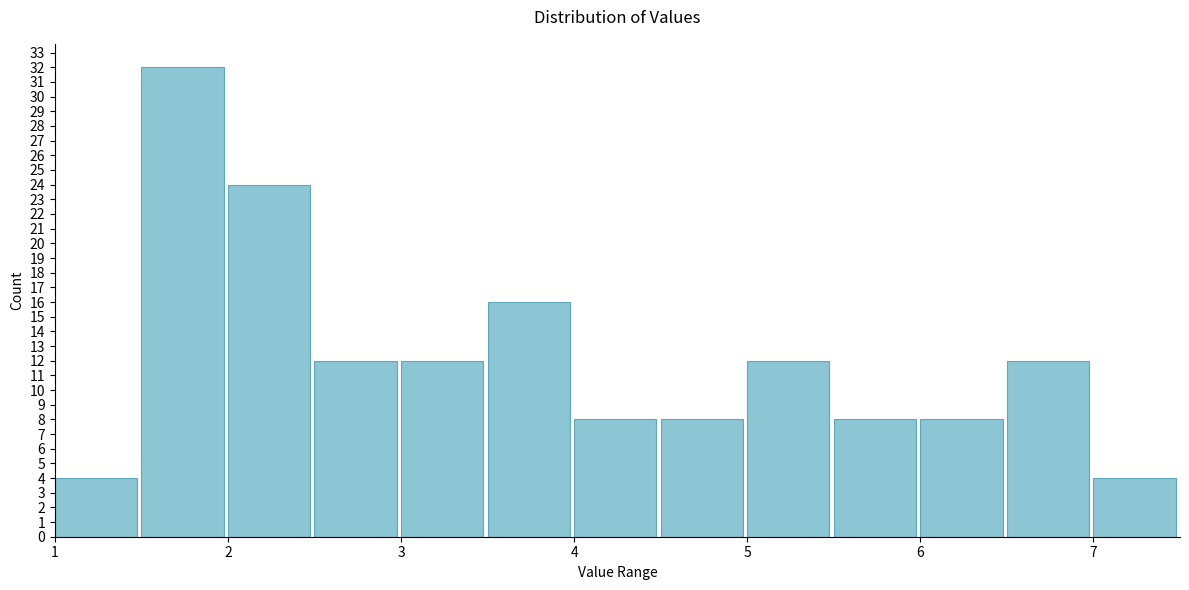

Which range on the x-axis has the tallest bar?

1.5 to 2.0